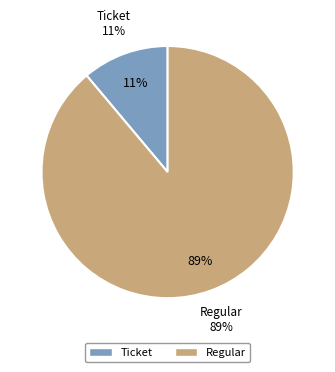

Does Regular represent more than half of the total?

Yes